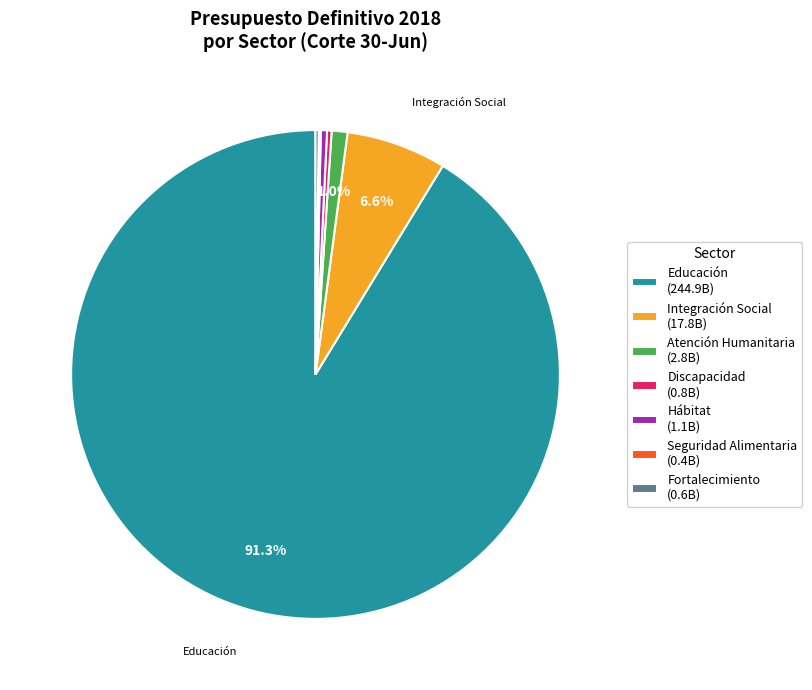

Combined, do Atención Humanitaria (2.8B) and Discapacidad (0.8B) account for over 50%?

No